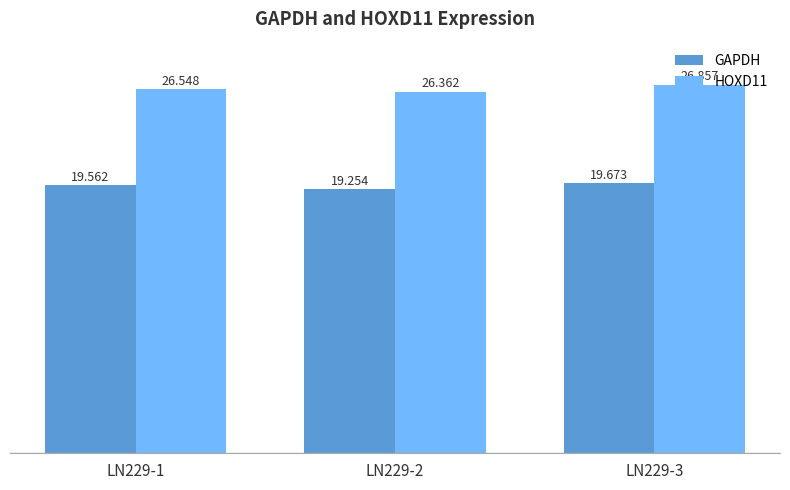

Rank the categories by HOXD11 value from highest to lowest.

LN229-3, LN229-1, LN229-2